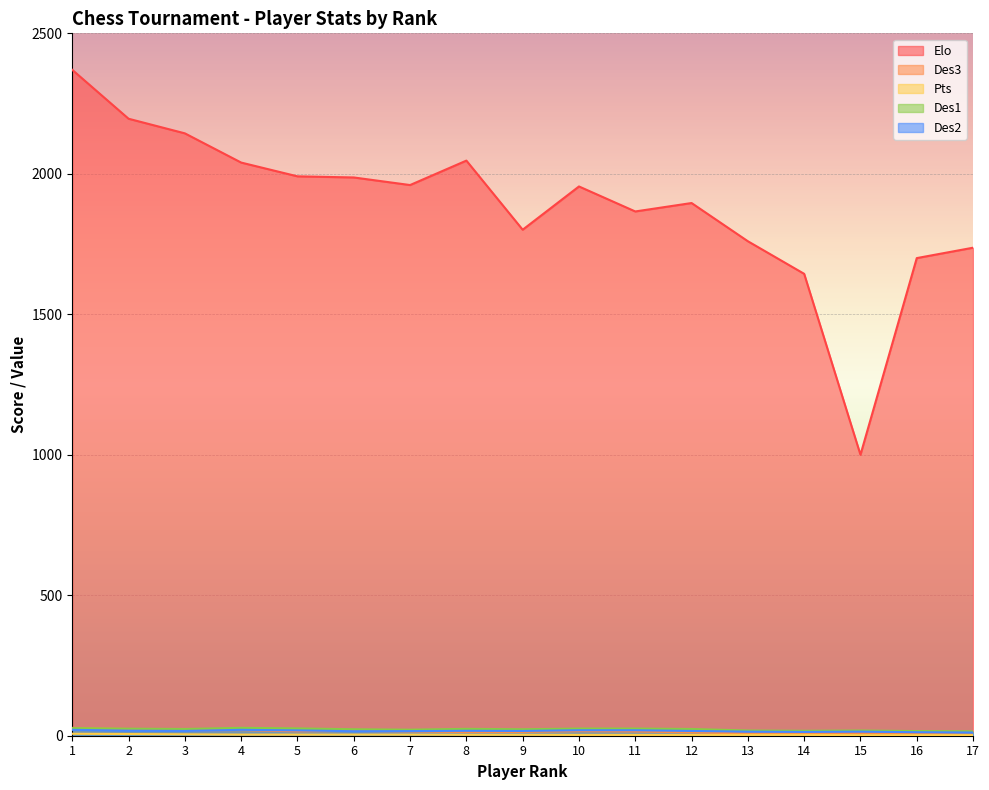

How many data points in Des1 are above 24?

7